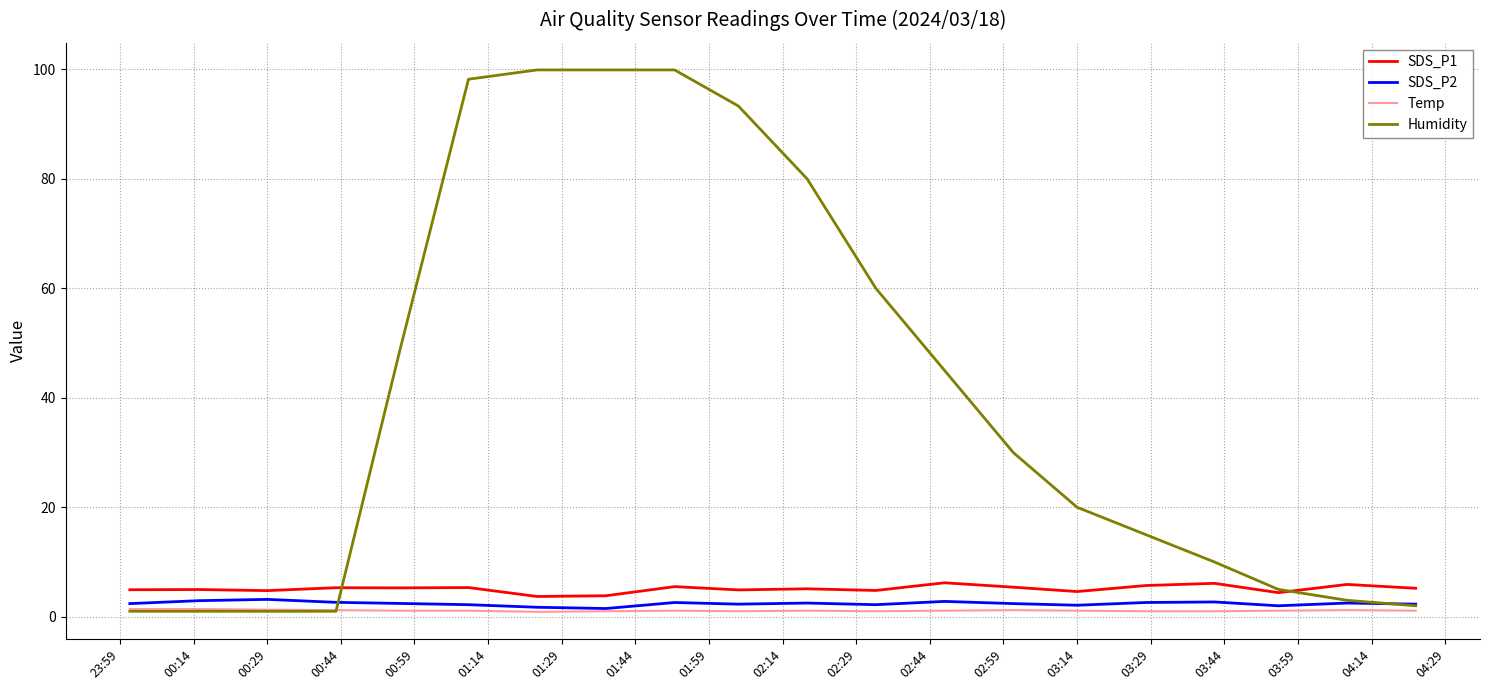

What is the greatest value displayed?

99.9